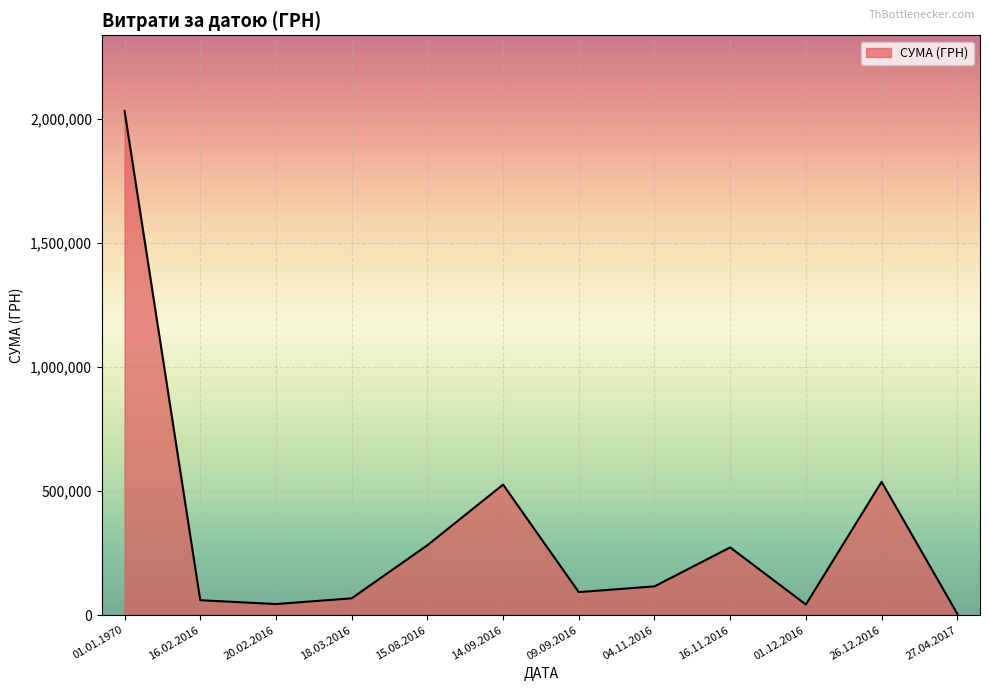

What is the greatest value displayed?

2032937.6